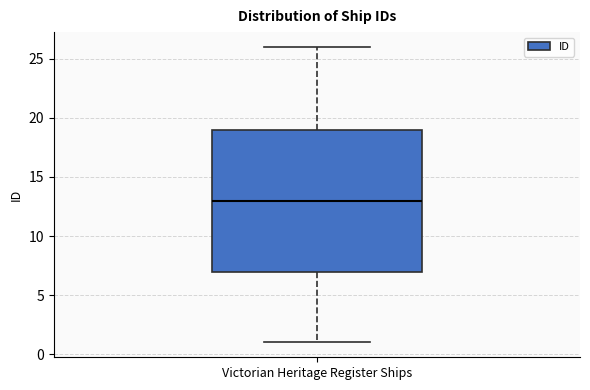

Where does the lower whisker of the box for Victorian Heritage Register Ships end on the y-axis? The values are not printed on the chart, so give them approximately, as read against the axis.

1